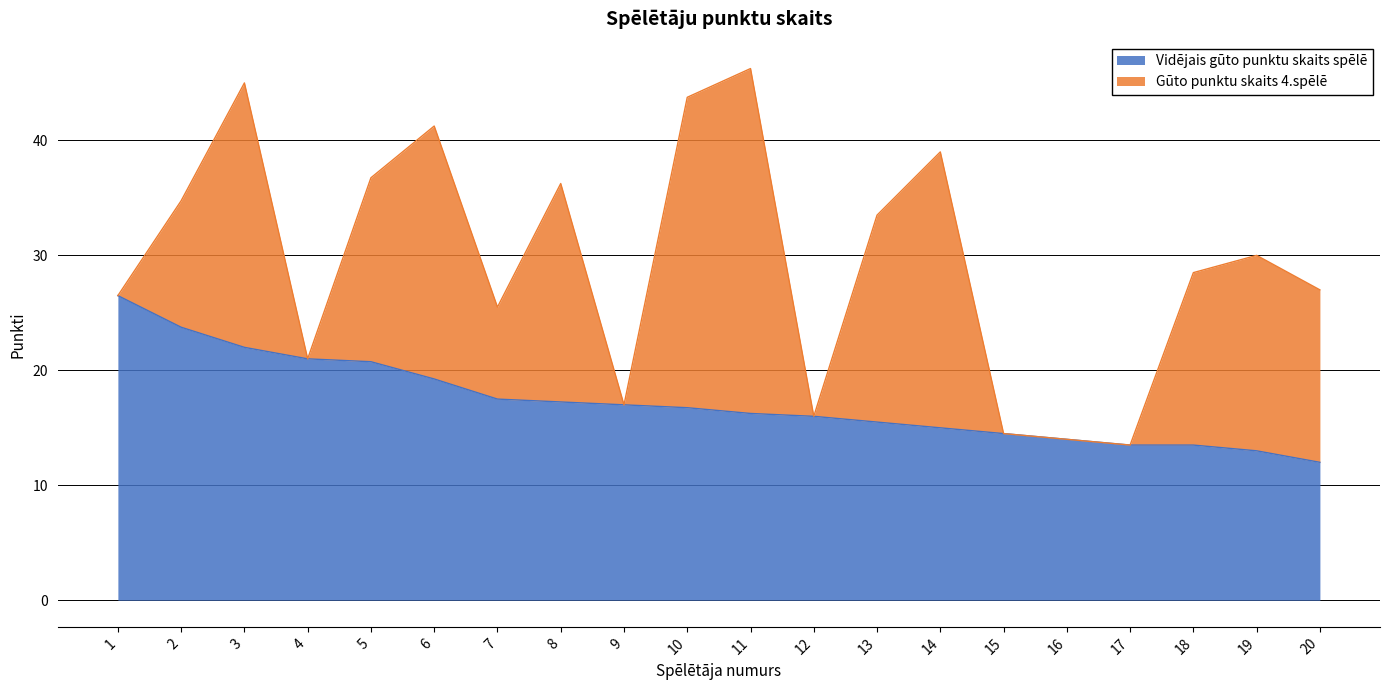

What is the smallest value displayed?

12.0